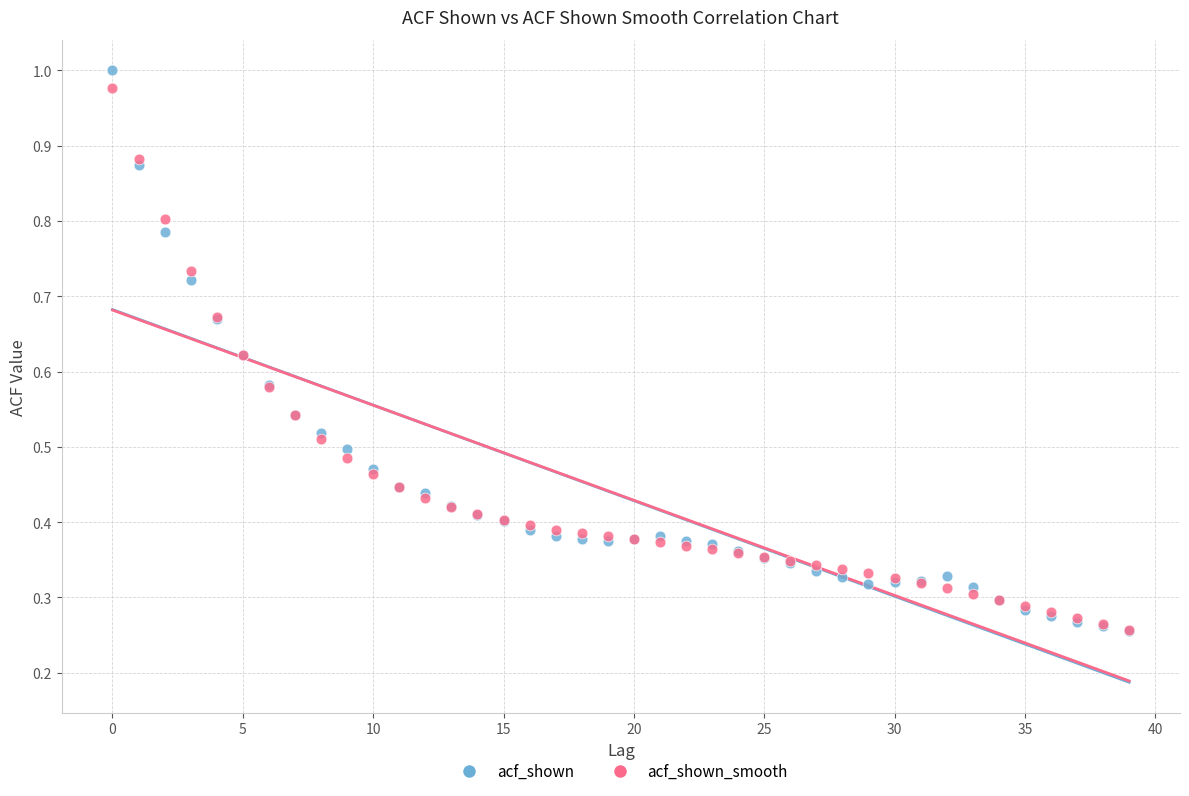

Which series has the largest Y range (max minus min)?

acf_shown